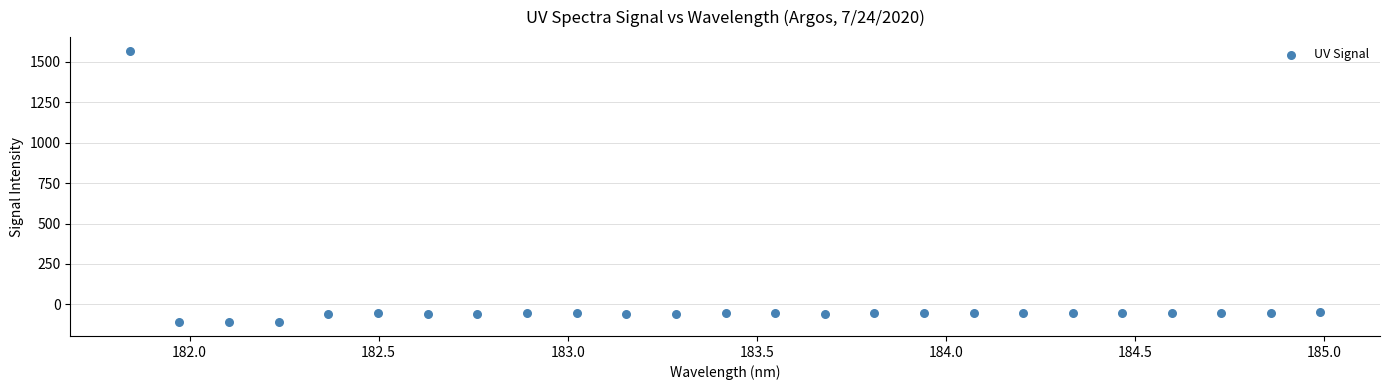

What is the range of X values (max minus min)?

3.1